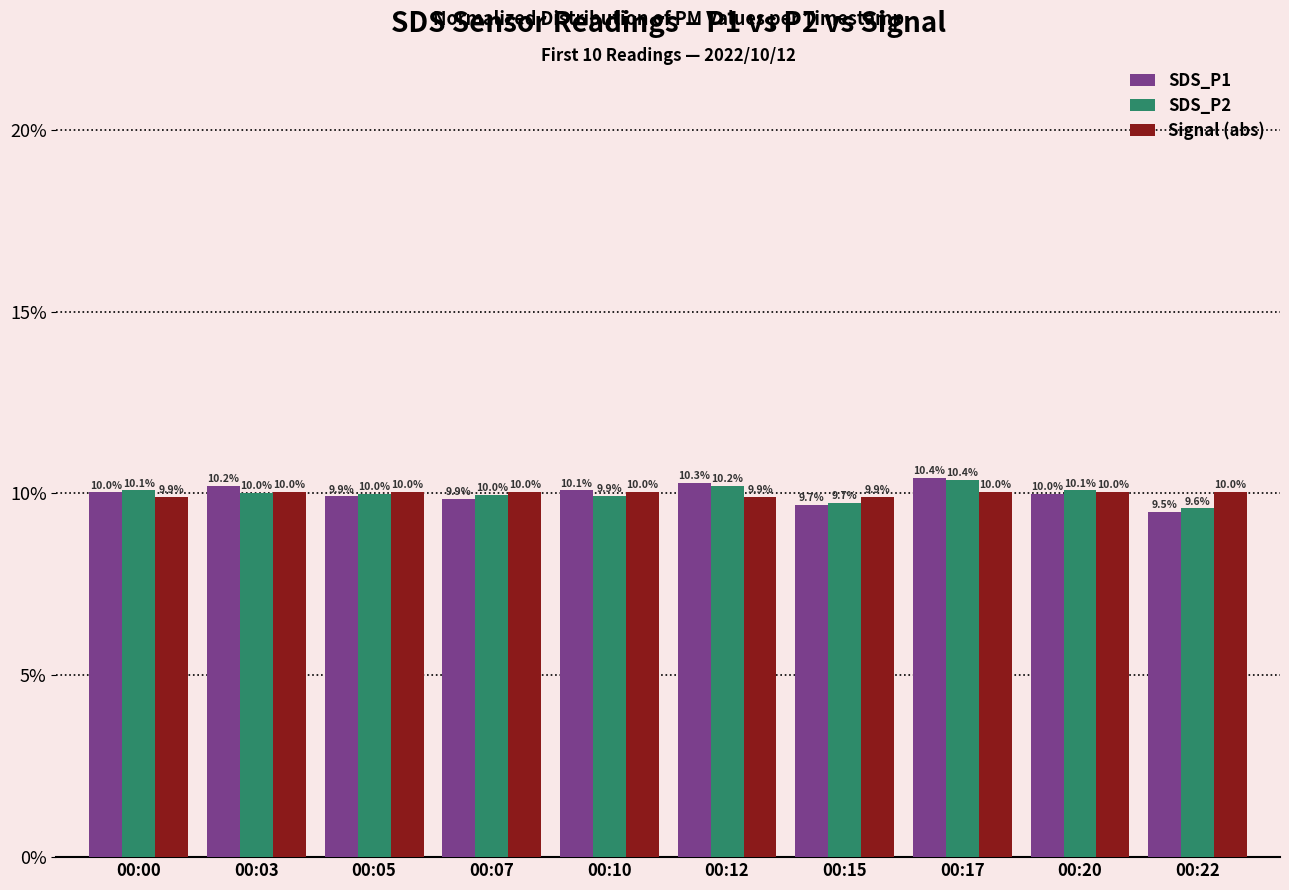

Reading left to right, list all the values displayed in this chart.

SDS_P1: 10.0	10.2	9.9	9.9	10.1	10.3	9.7	10.4	10.0	9.5
SDS_P2: 10.1	10.0	10.0	10.0	9.9	10.2	9.7	10.4	10.1	9.6
Signal (abs): 9.9	10.0	10.0	10.0	10.0	9.9	9.9	10.0	10.0	10.0